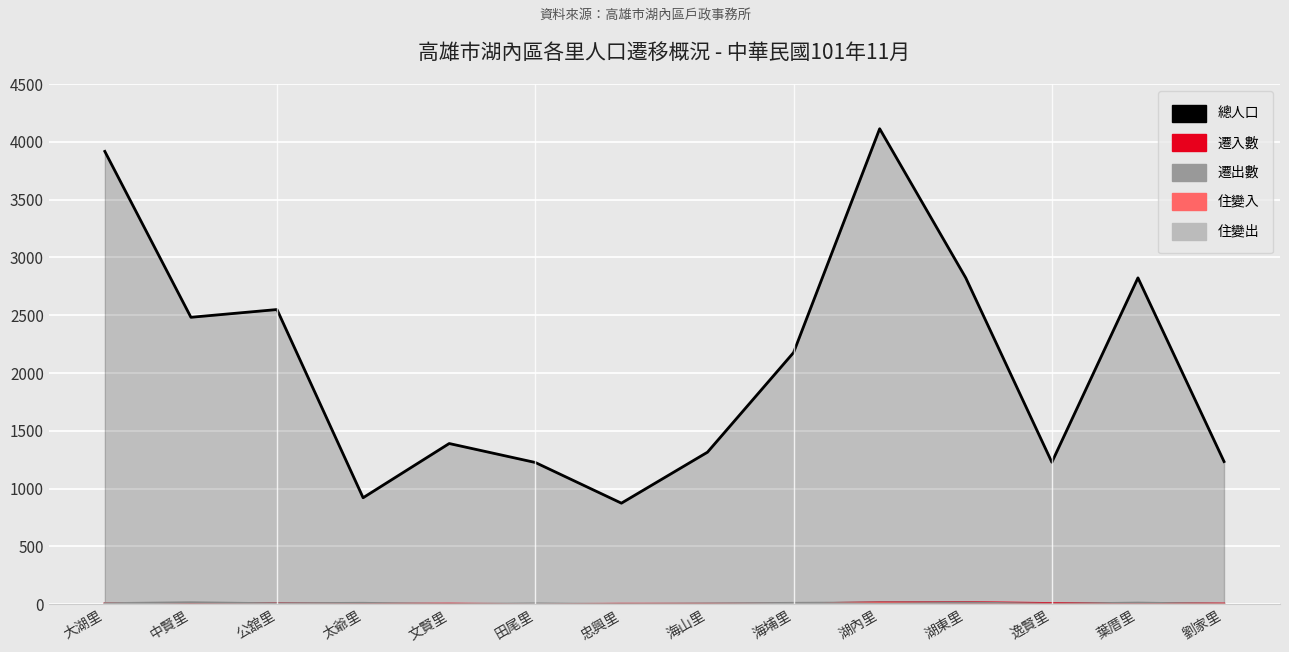

Which series has the widest spread of values?

總人口